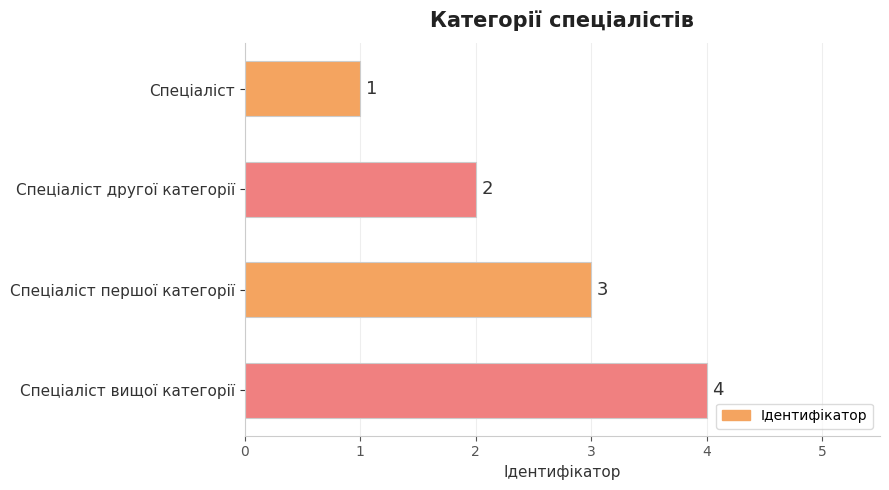

What is the maximum value shown in the chart?

4